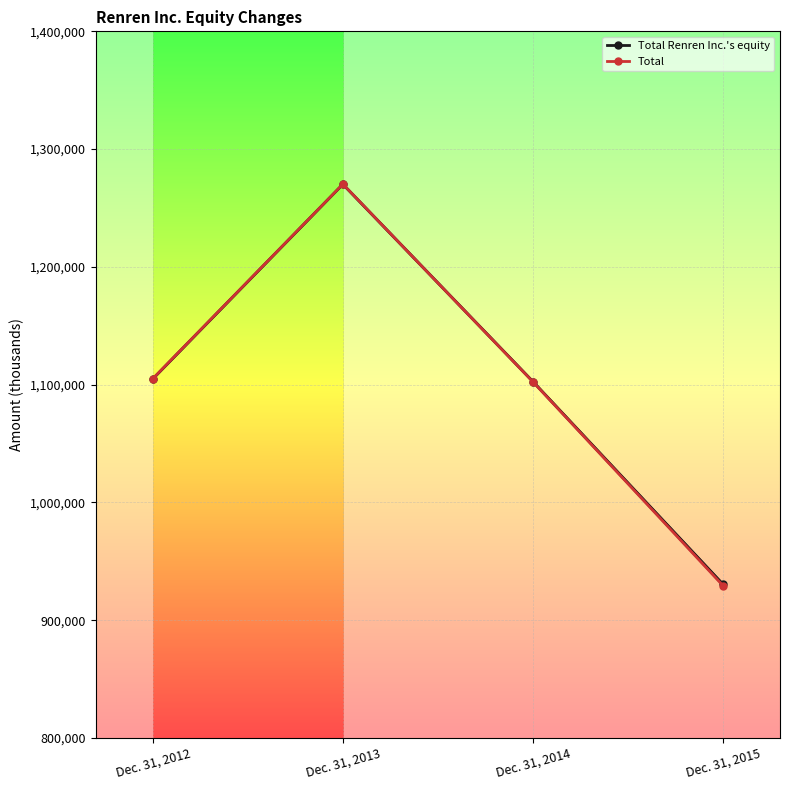

What is the sum of the Total values at Dec. 31, 2012 and Dec. 31, 2013?

2375398